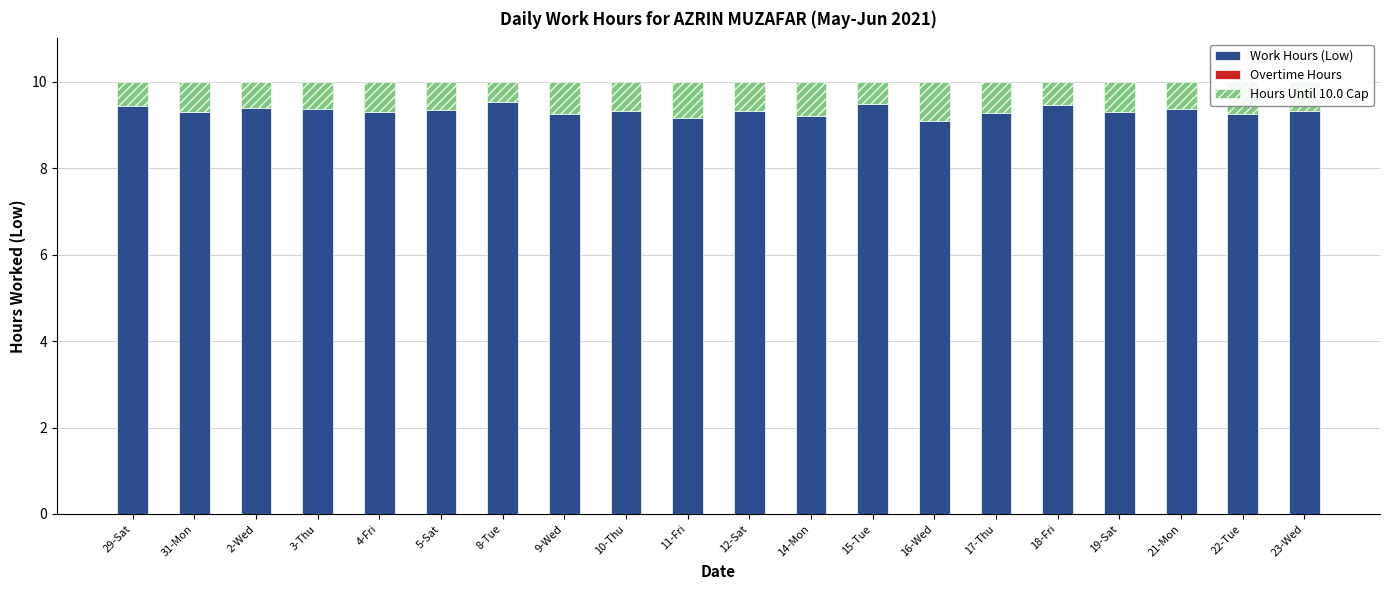

How many bars are there in total?

20